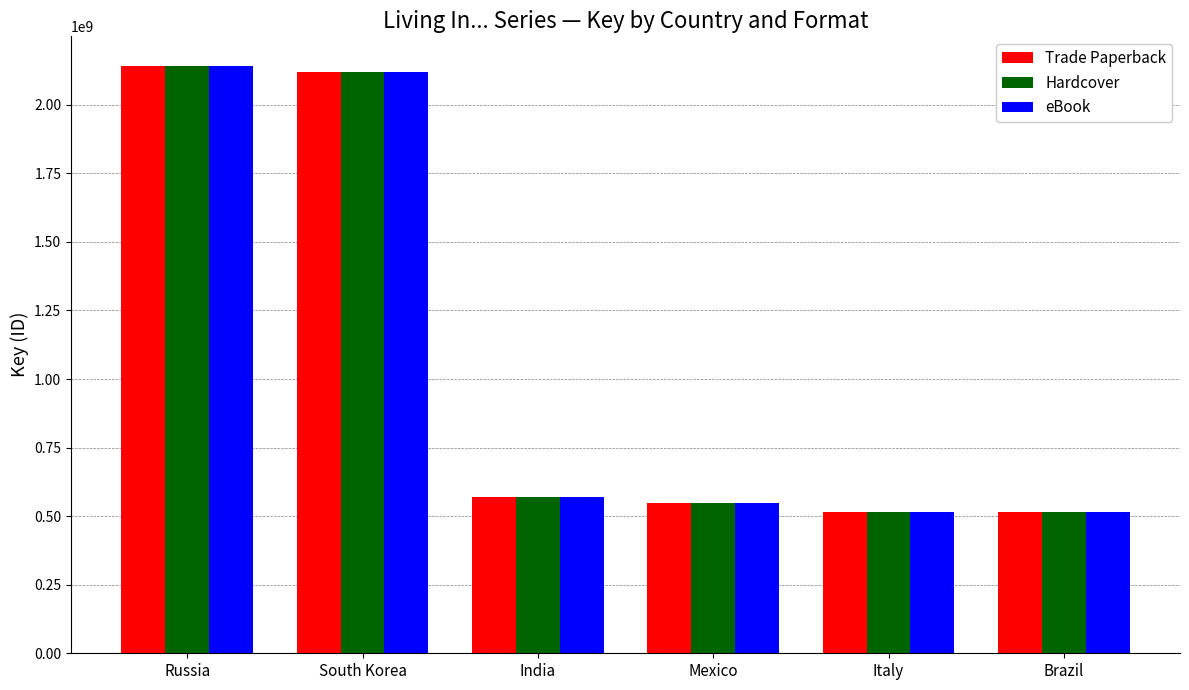

The Trade Paperback series shows 2142595908 at Russia. True or false?

True